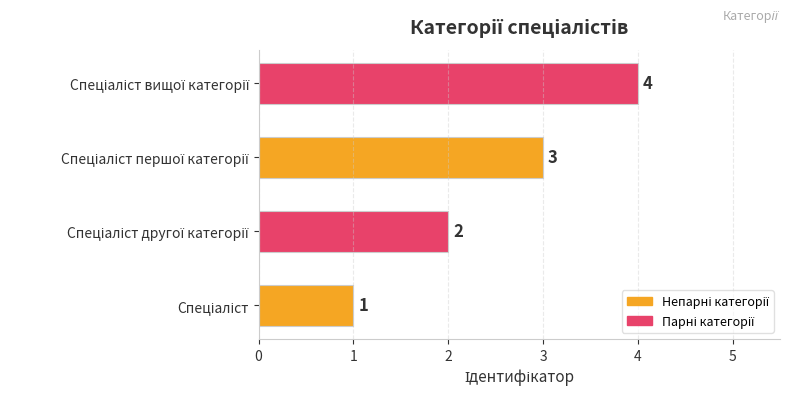

Count the values in the range 2 to 4.

3